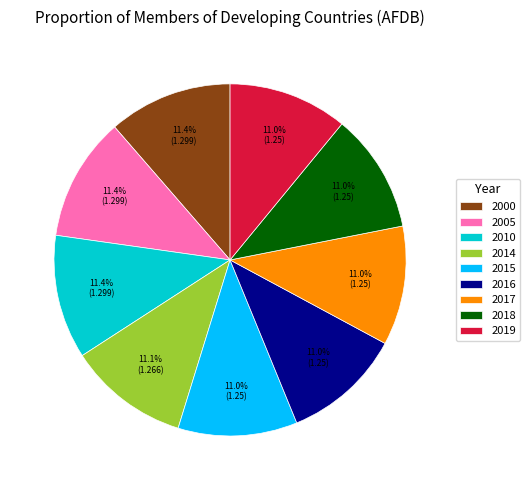

How many slices are in this pie chart?

9